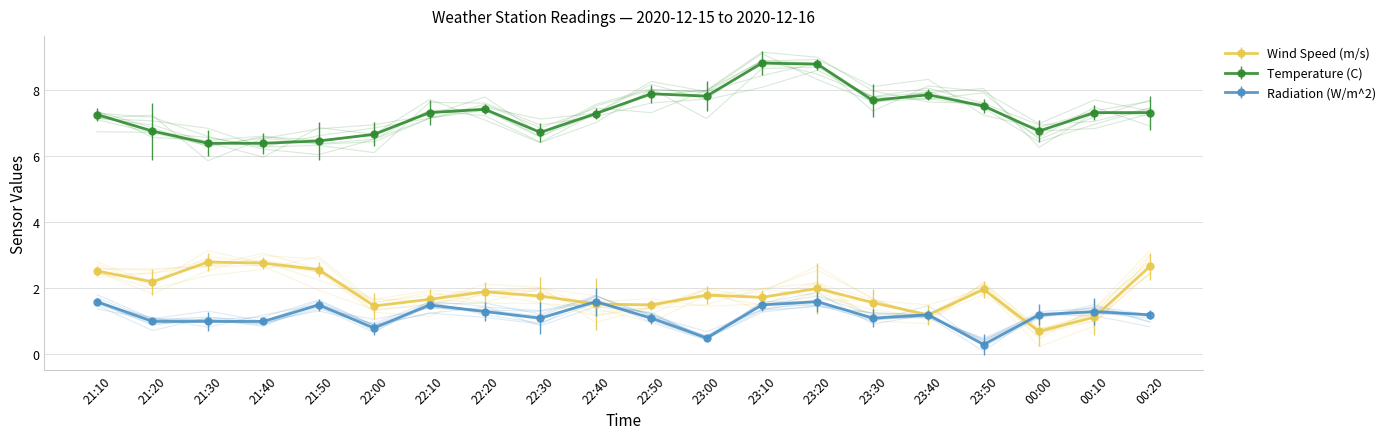

Between 22:40 and 00:20, which series saw the biggest shift?

Wind Speed (m/s)